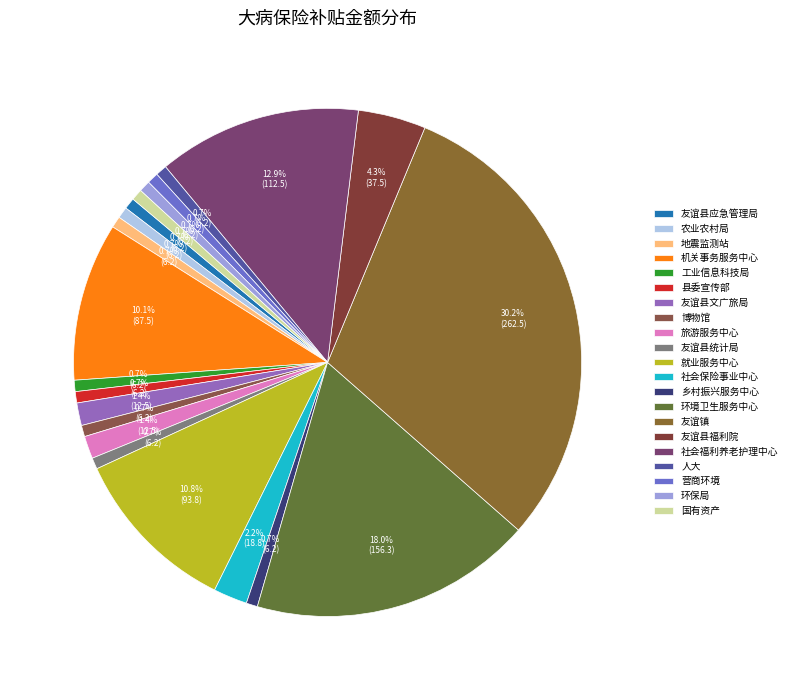

To the nearest percent, what is the difference between the 社会保险事业中心 and 友谊镇 slice percentages?

28%